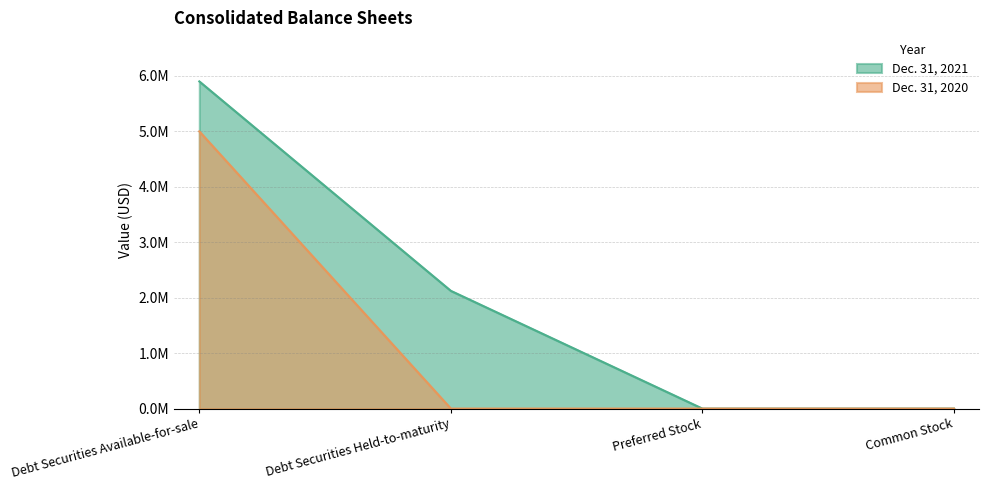

True or false: Dec. 31, 2020 and Dec. 31, 2021 cross at least once.

False